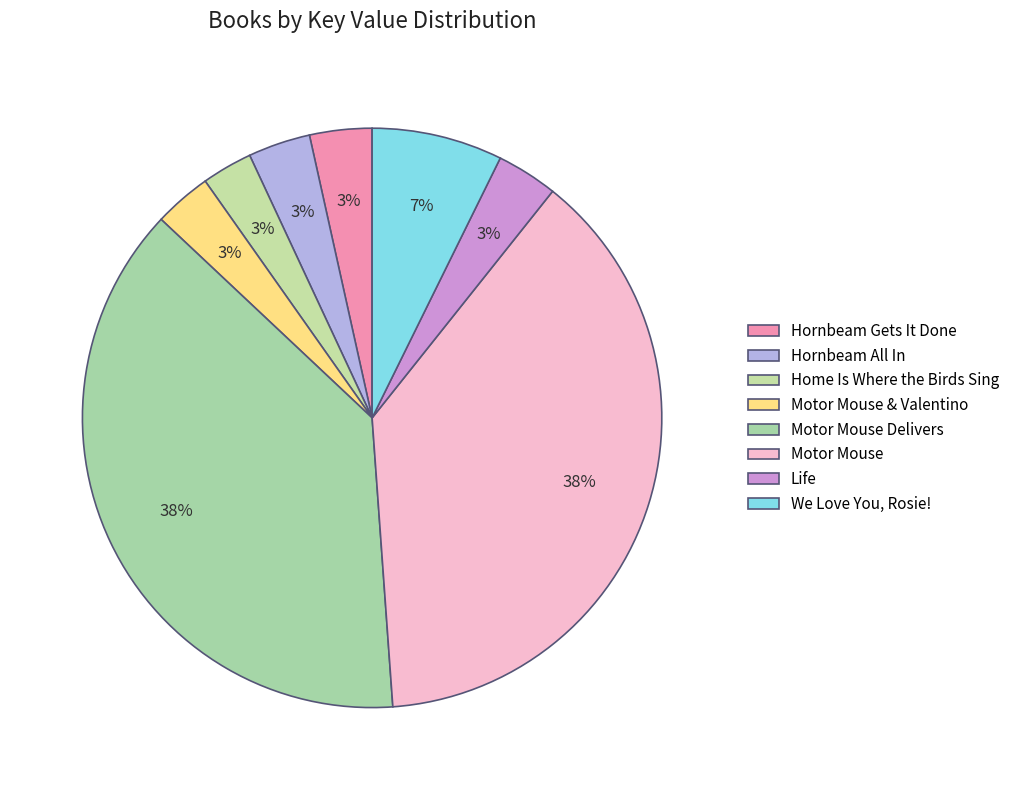

Is there any slice that represents more than half of the pie?

No